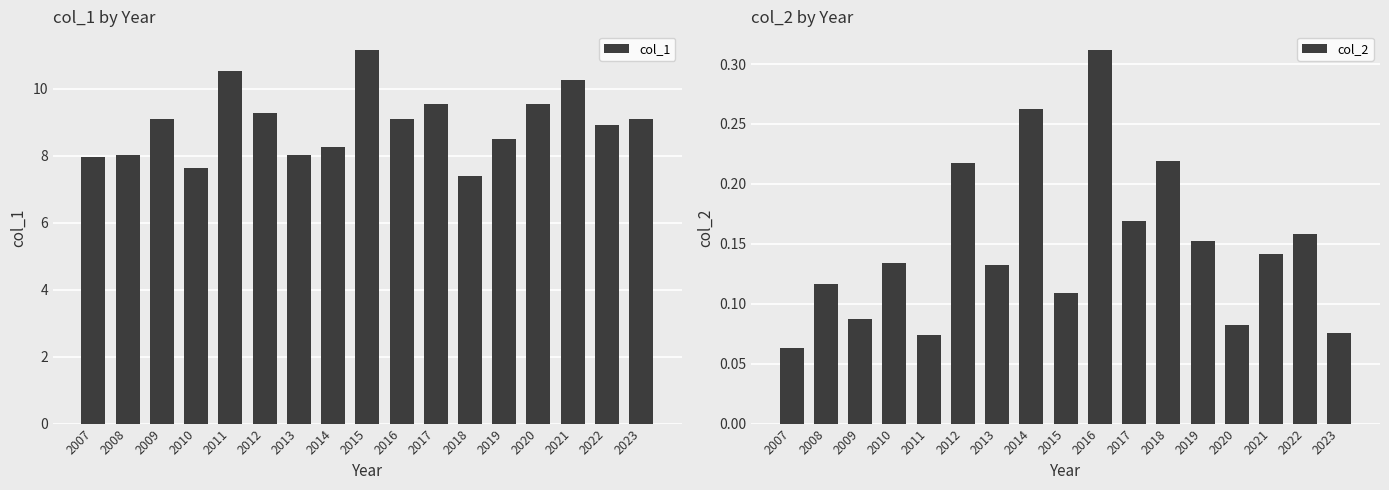

Which series has the widest spread of values?

col_1